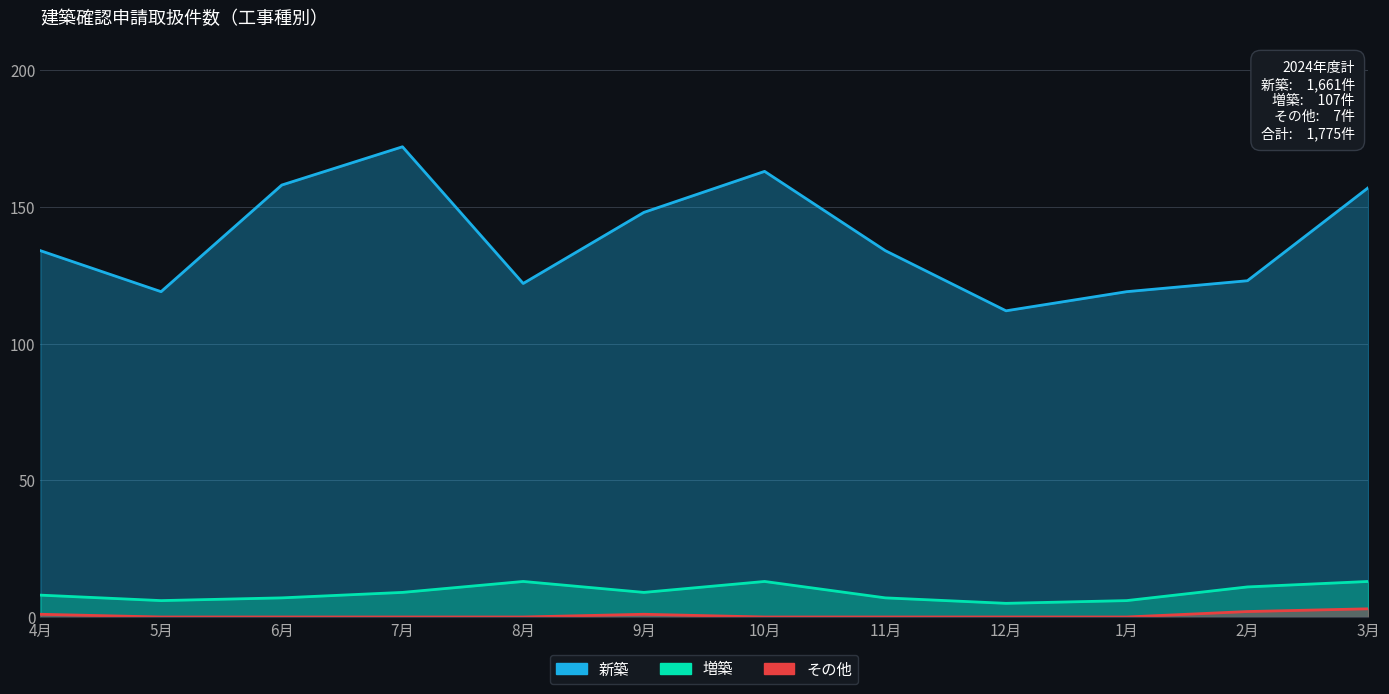

What are all the series names shown in the legend?

新築, 増築, その他